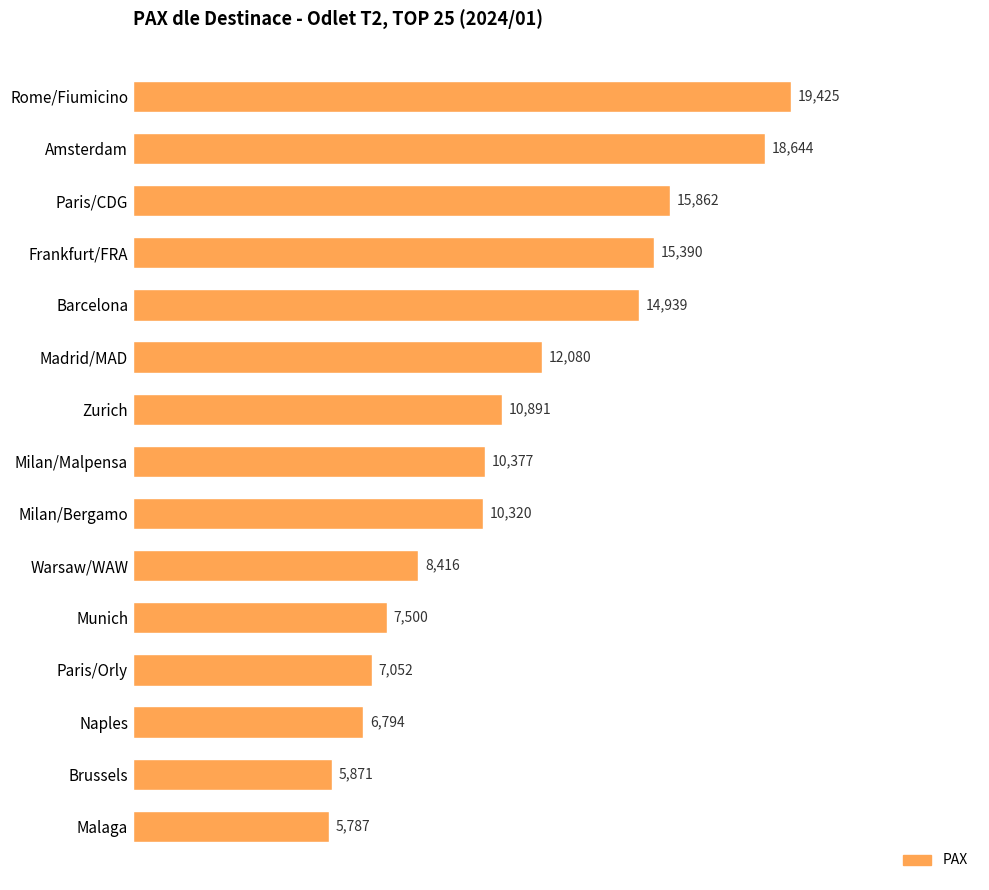

What is the smallest value displayed?

5787